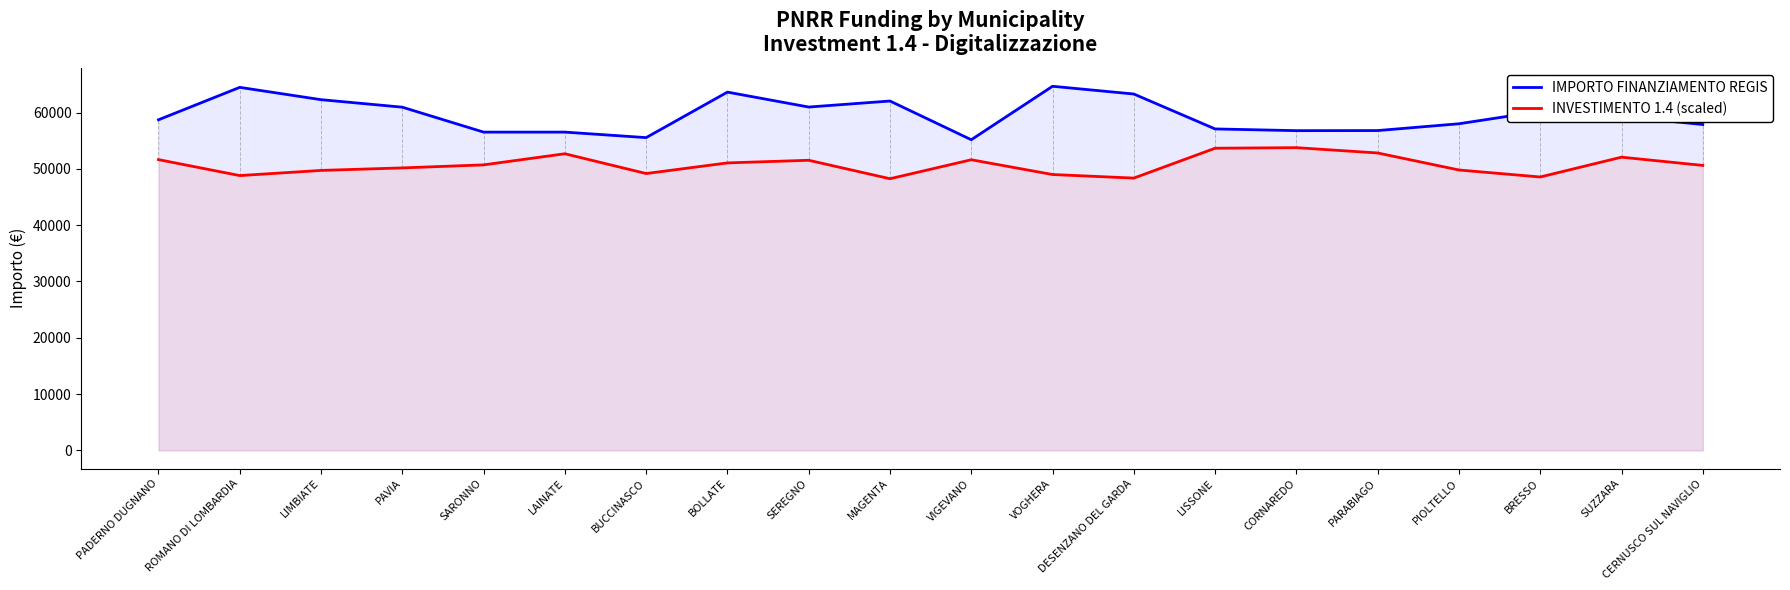

At which category does IMPORTO FINANZIAMENTO REGIS reach its first local valley?

BUCCINASCO